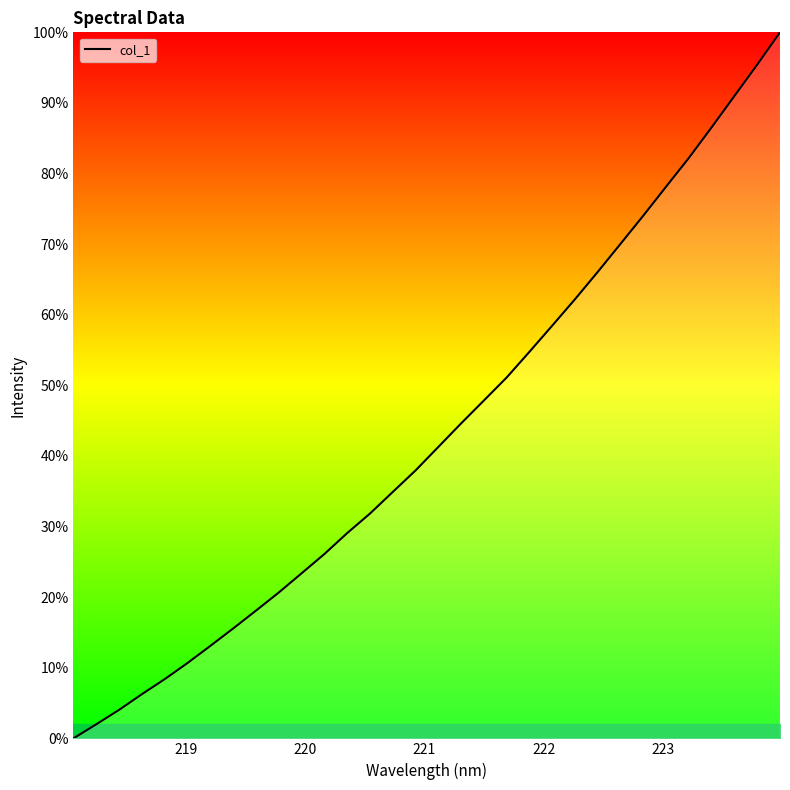

What is the difference between the maximum and minimum values?

100.0